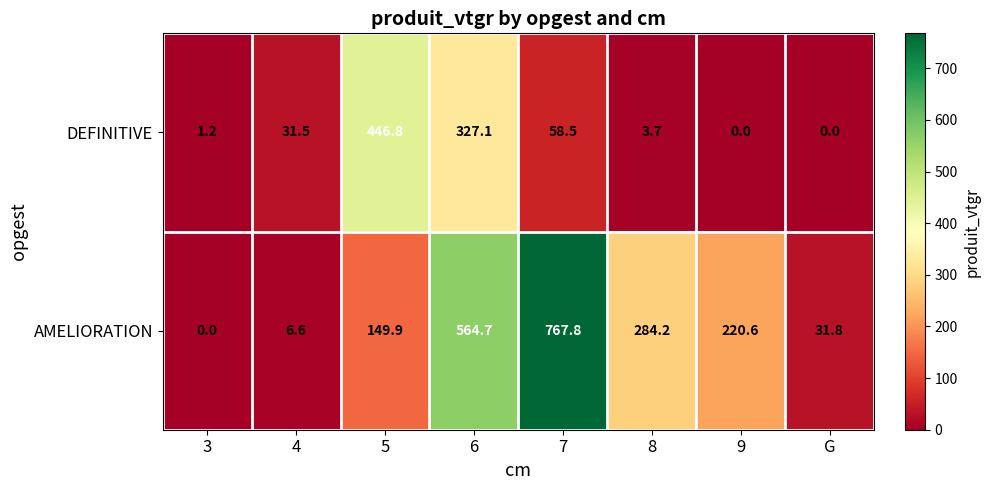

How many data points does each series have?

8